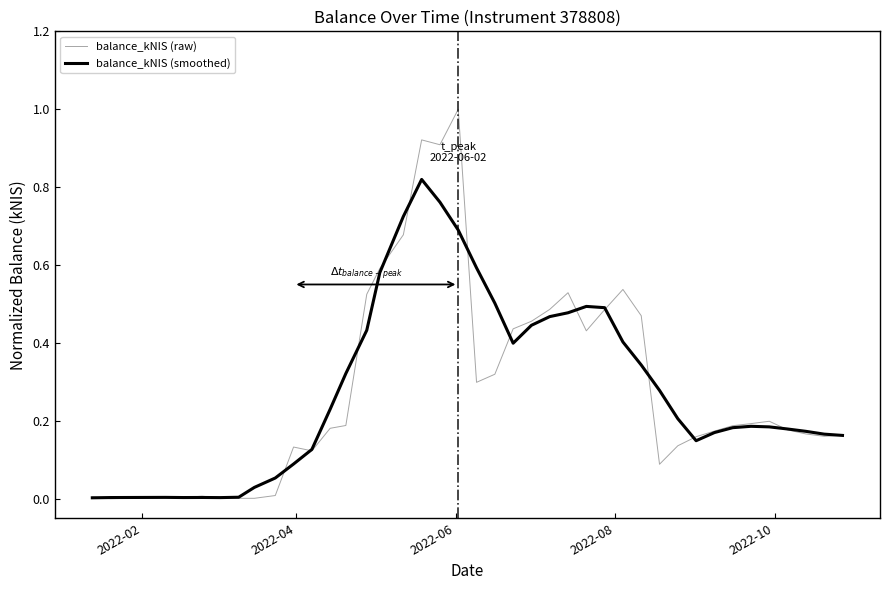

List the series in order of their peak value, lowest first.

balance_kNIS (smoothed), balance_kNIS (raw)